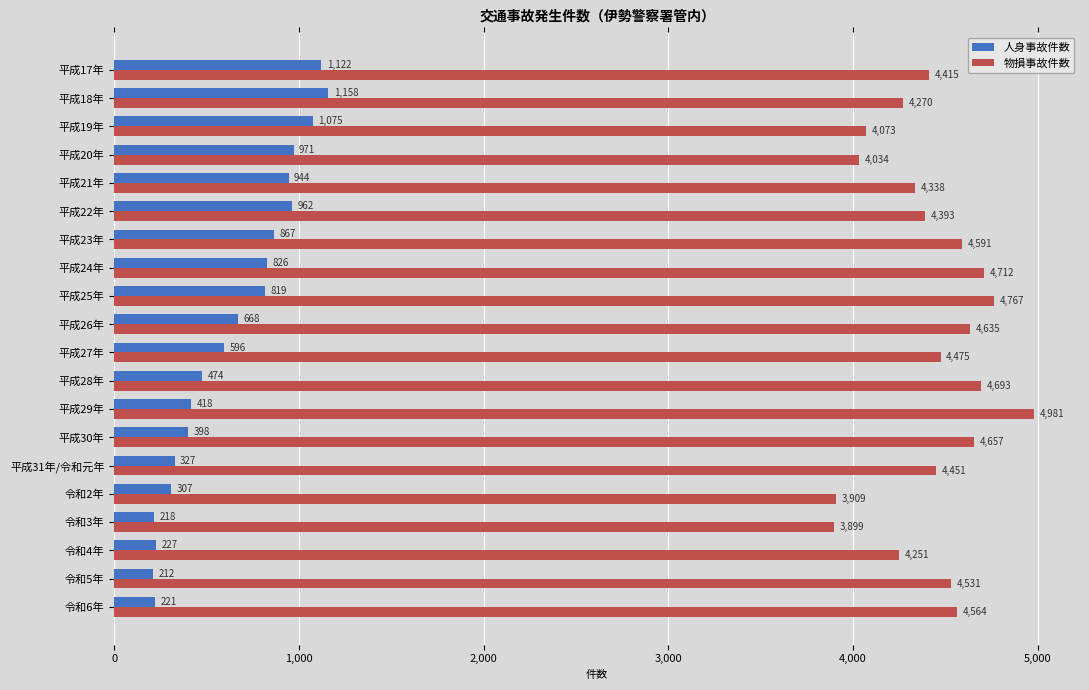

List the labels in order of 物損事故件数 value, largest first.

平成29年, 平成25年, 平成24年, 平成28年, 平成30年, 平成26年, 平成23年, 令和6年, 令和5年, 平成27年, 平成31年/令和元年, 平成17年, 平成22年, 平成21年, 平成18年, 令和4年, 平成19年, 平成20年, 令和2年, 令和3年